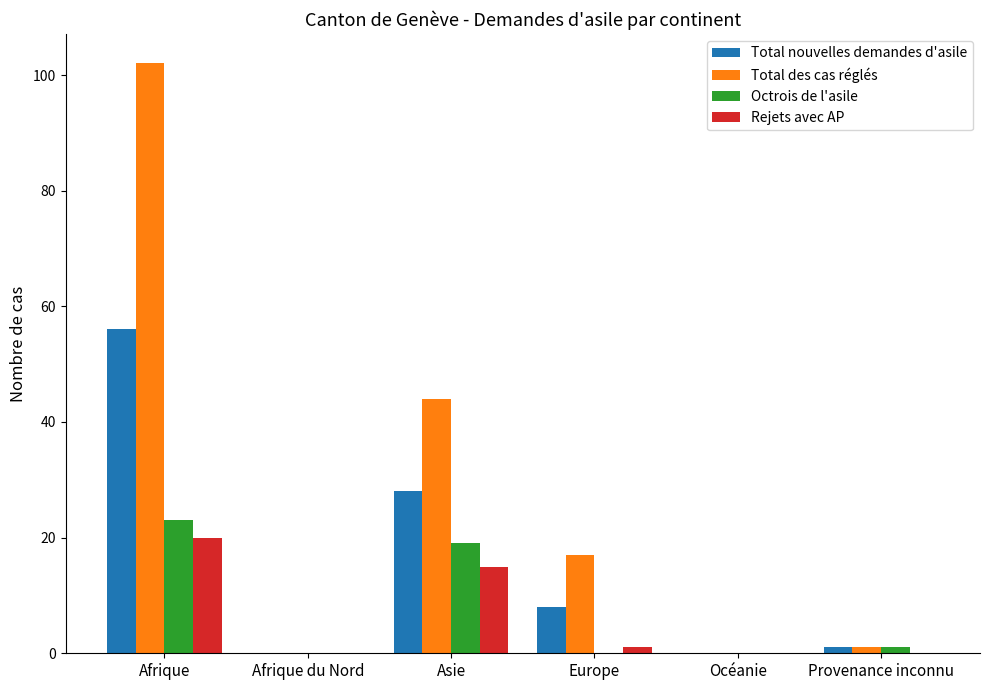

Does the chart contain stacked bars?

No